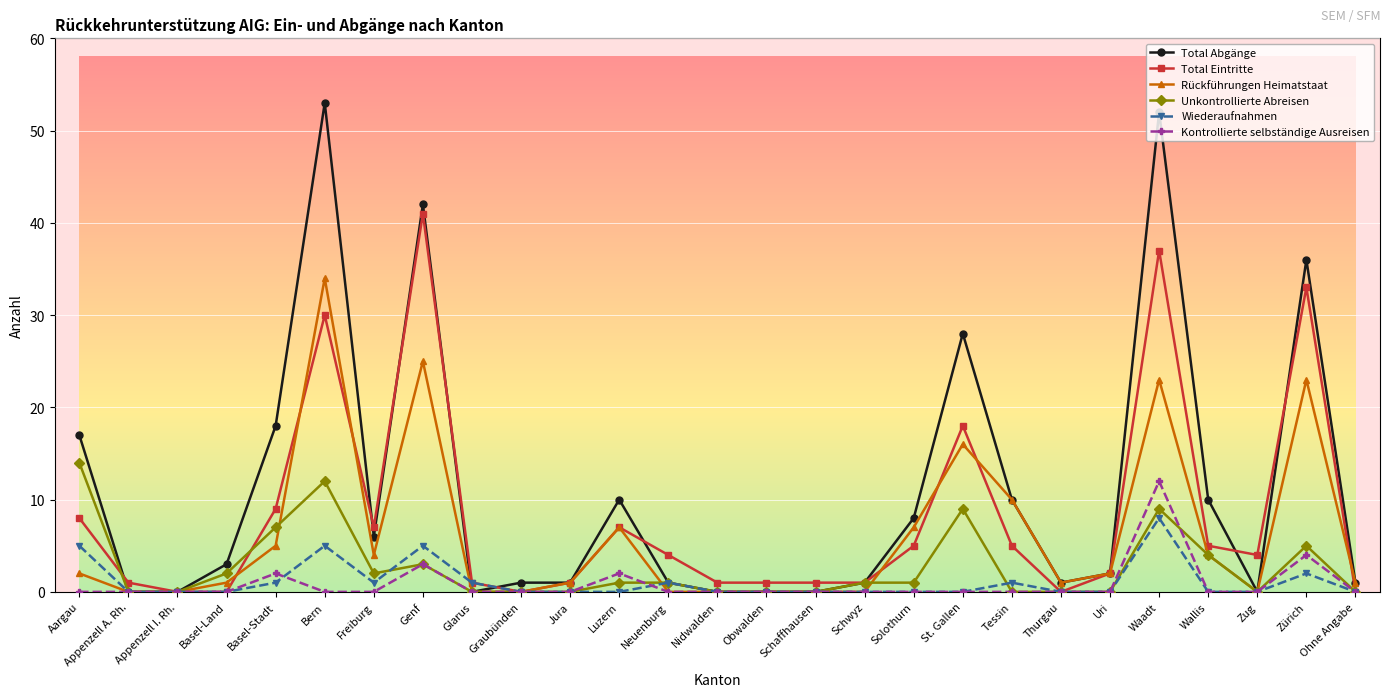

Which series changed the most between Genf and Waadt?

Total Abgänge